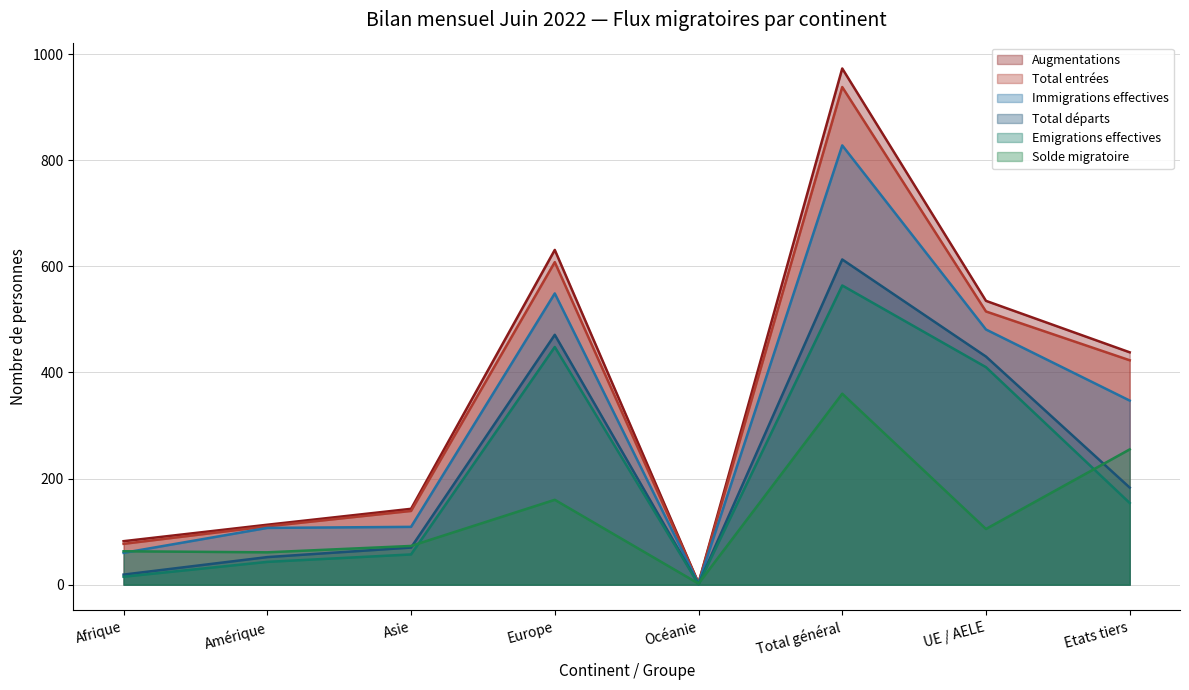

What is the value of the Total départs point at the 8th from the left?

183